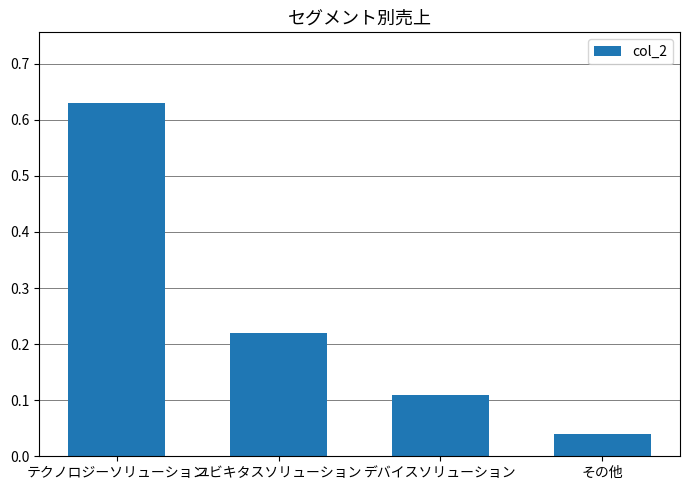

Are the bars horizontal?

No